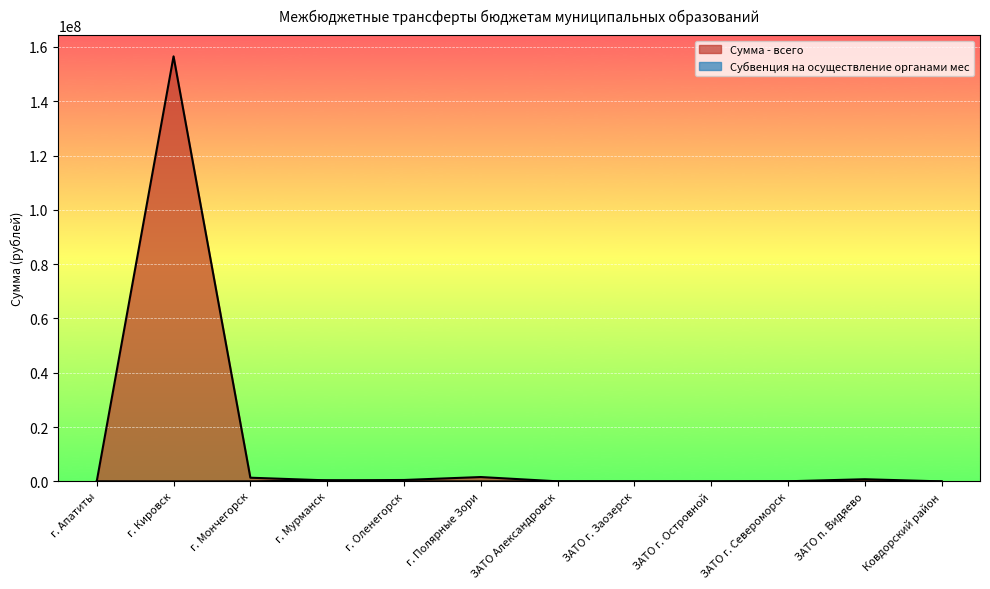

List the labels in order of Сумма - всего value, largest first.

г. Кировск, г. Полярные Зори, г. Мончегорск, ЗАТО п. Видяево, г. Оленегорск, г. Мурманск, ЗАТО г. Североморск, г. Апатиты, ЗАТО Александровск, Ковдорский район, ЗАТО г. Заозерск, ЗАТО г. Островной